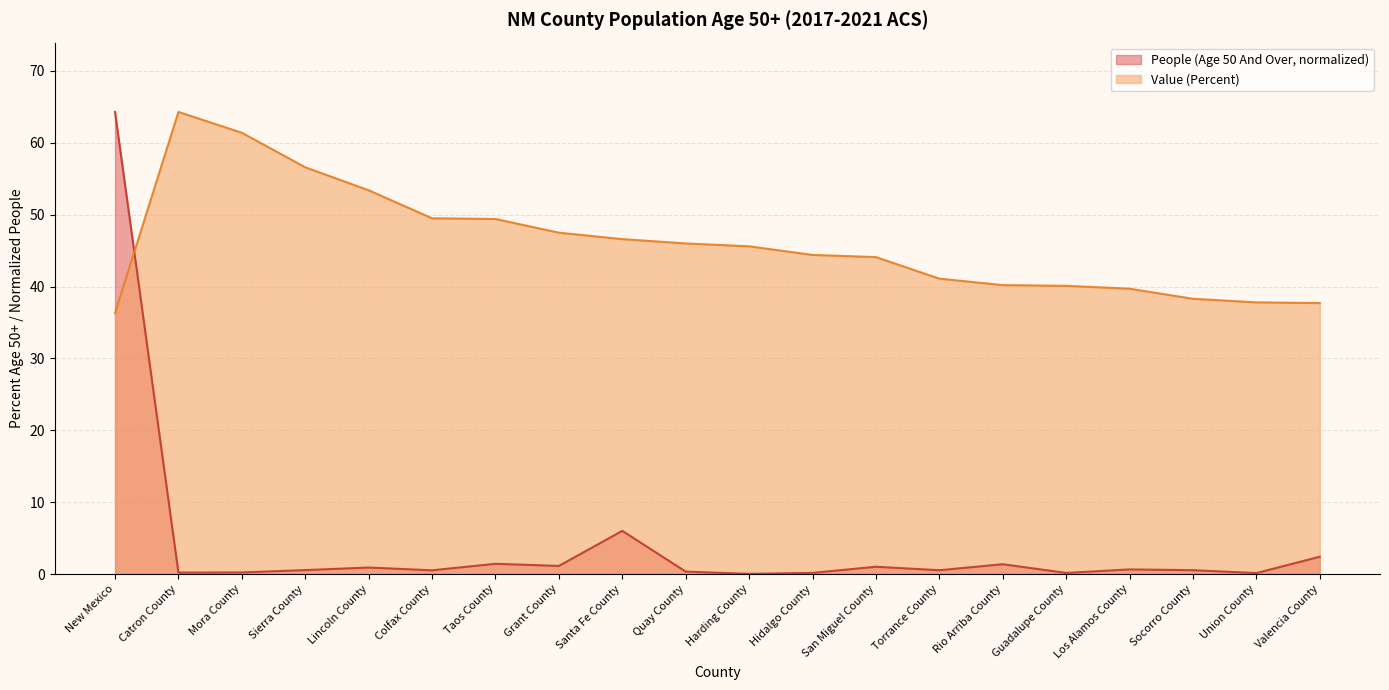

Rank the categories by People (Age 50 And Over) value from lowest to highest.

Harding County, Union County, Guadalupe County, Hidalgo County, Catron County, Mora County, Quay County, Colfax County, Torrance County, Socorro County, Sierra County, Los Alamos County, Lincoln County, San Miguel County, Grant County, Rio Arriba County, Taos County, Valencia County, Santa Fe County, New Mexico